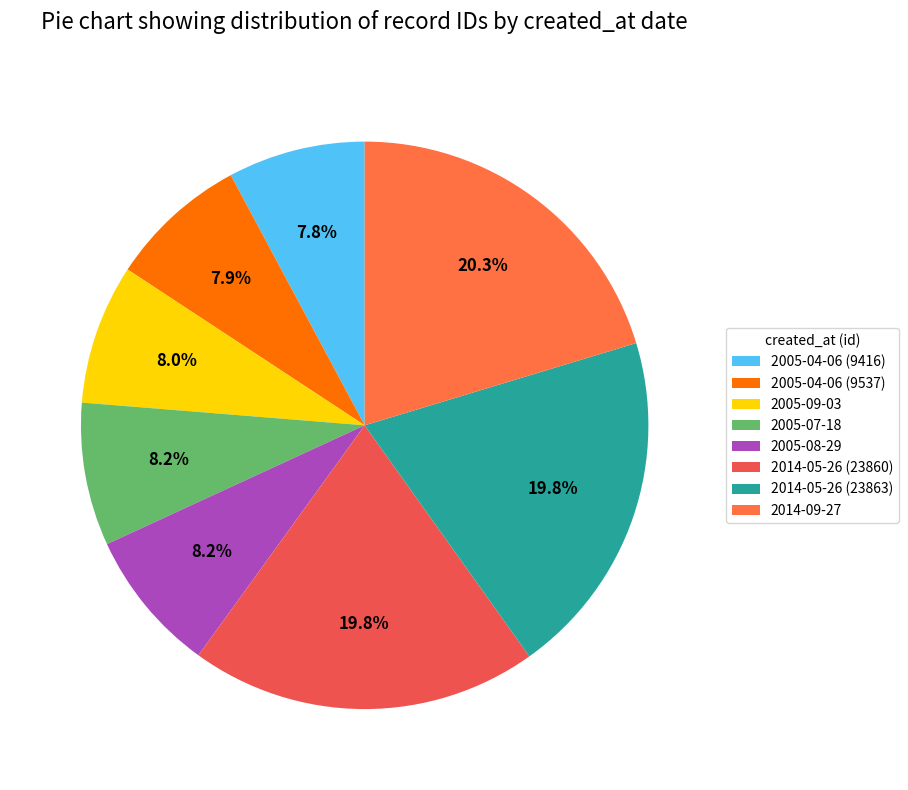

Count the number of slices in the pie.

8